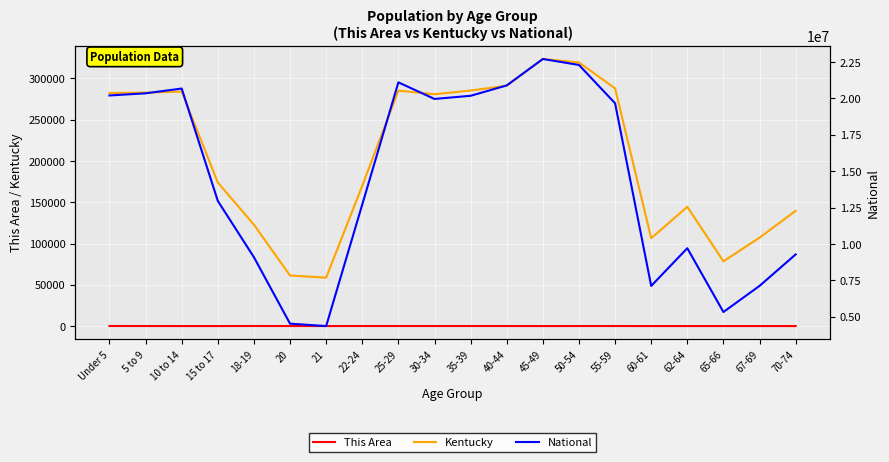

What is the label of the 14th point from the left?

50-54